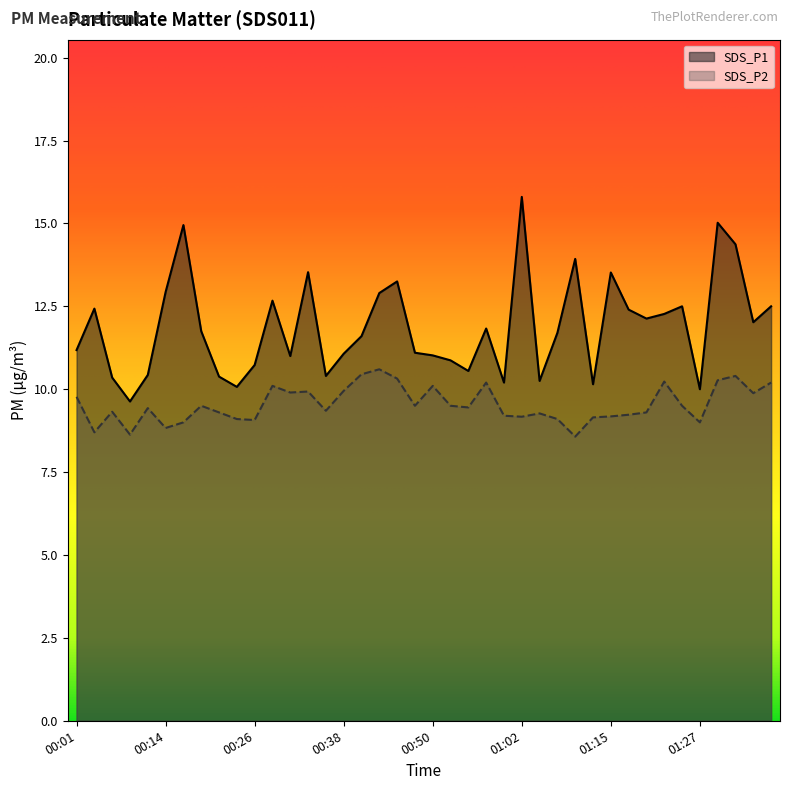

True or false: SDS_P2 and SDS_P1 cross at least once.

False